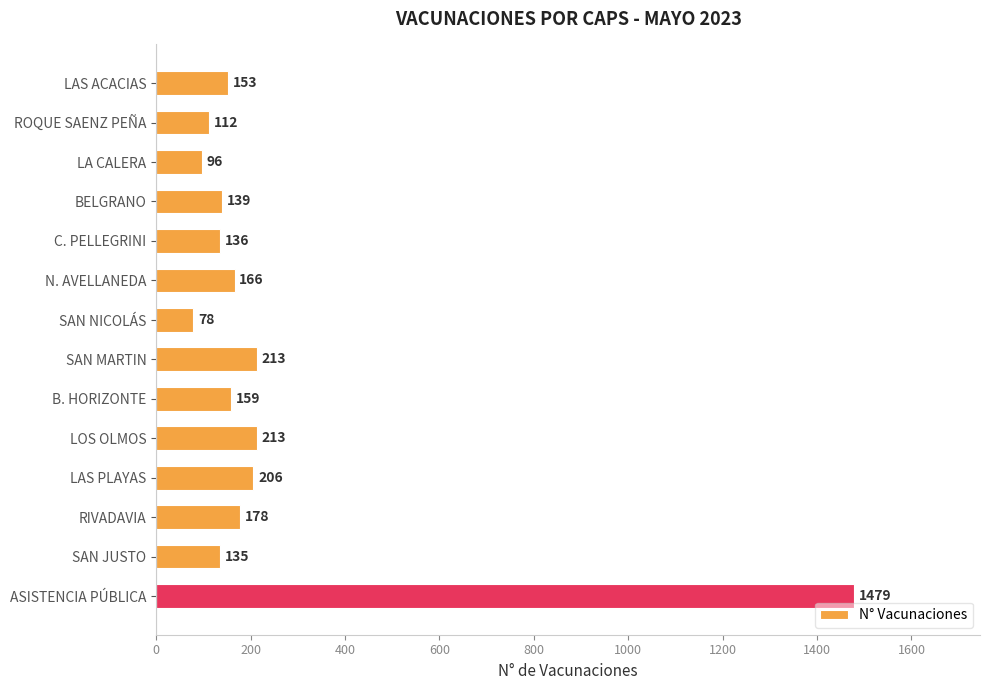

What is the value of the 5th bar from the top?

136